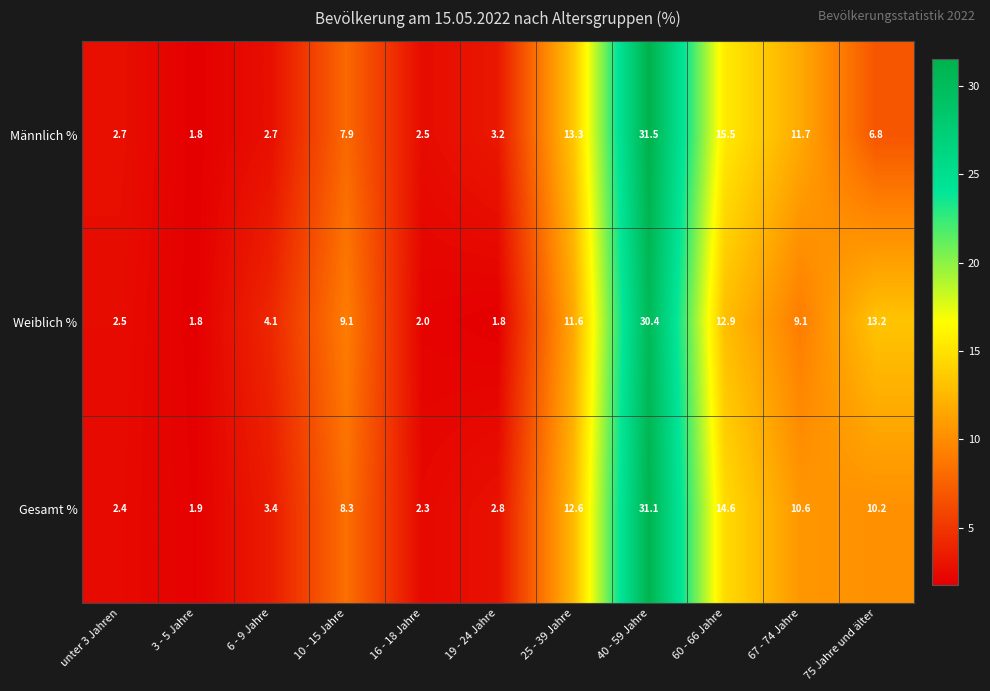

Where is Männlich % nearest to the value 16?

60 - 66 Jahre